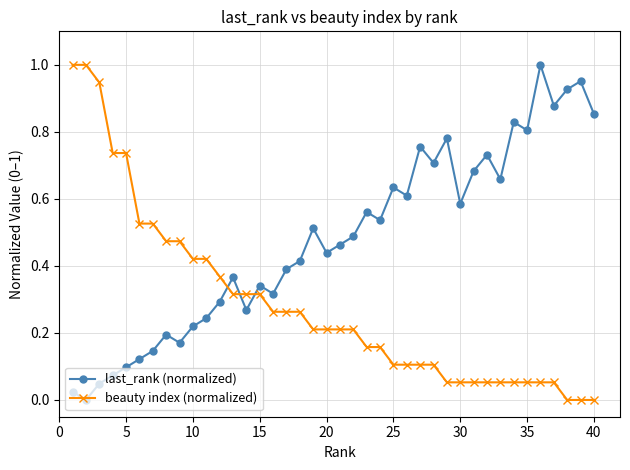

How many interior local valleys does the last_rank (normalized) series have?

12